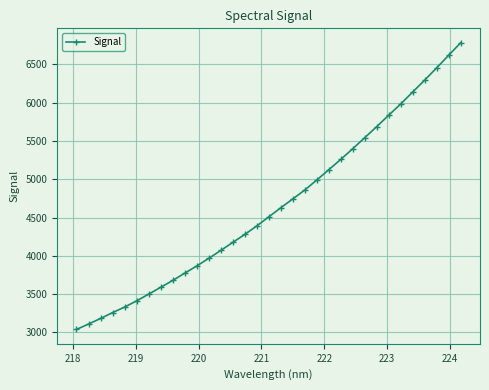

Count the number of categories in the chart.

33